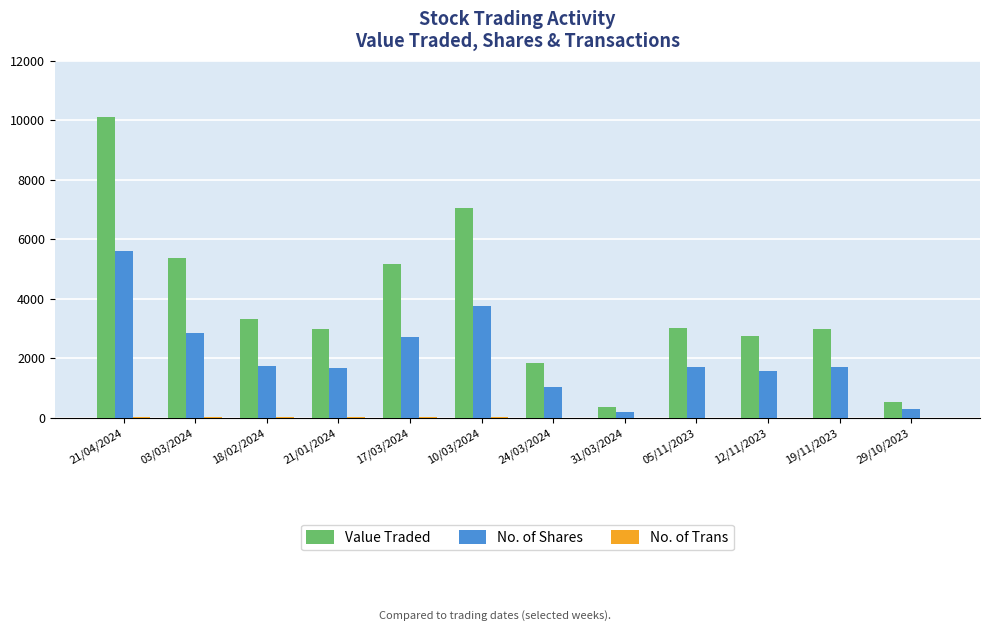

What is the approximate value of Value Traded at 03/03/2024, to the nearest 50?

5350